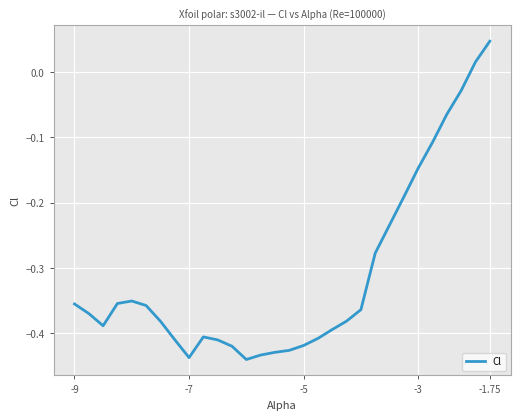

What is the difference between the maximum and minimum values?

0.5